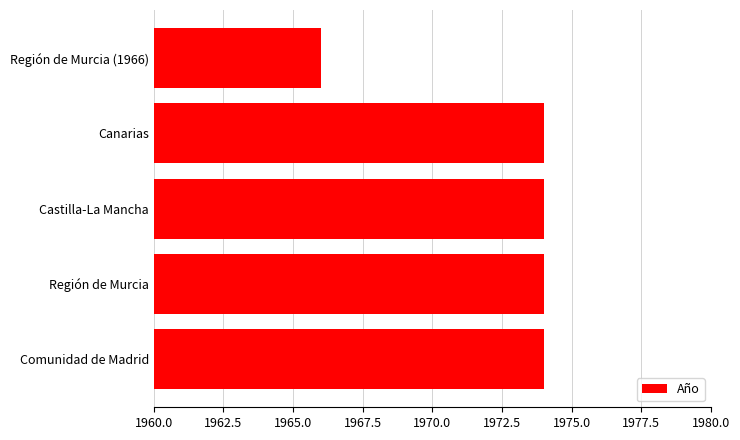

Does the chart contain stacked bars?

No